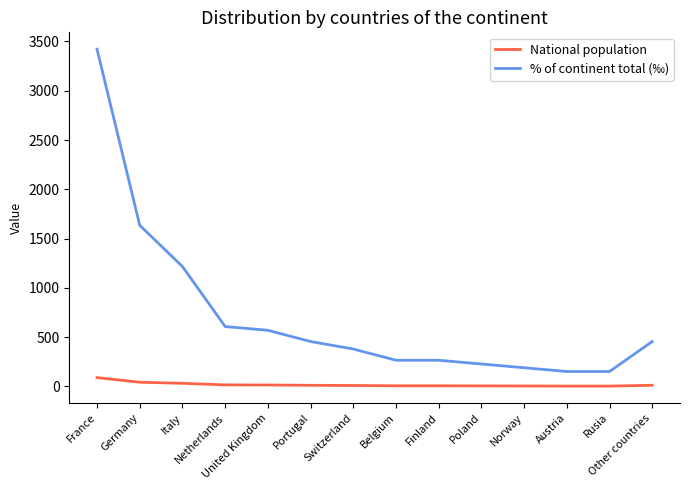

Is it true that % of continent total (‰) equals 776 at Other countries?

False